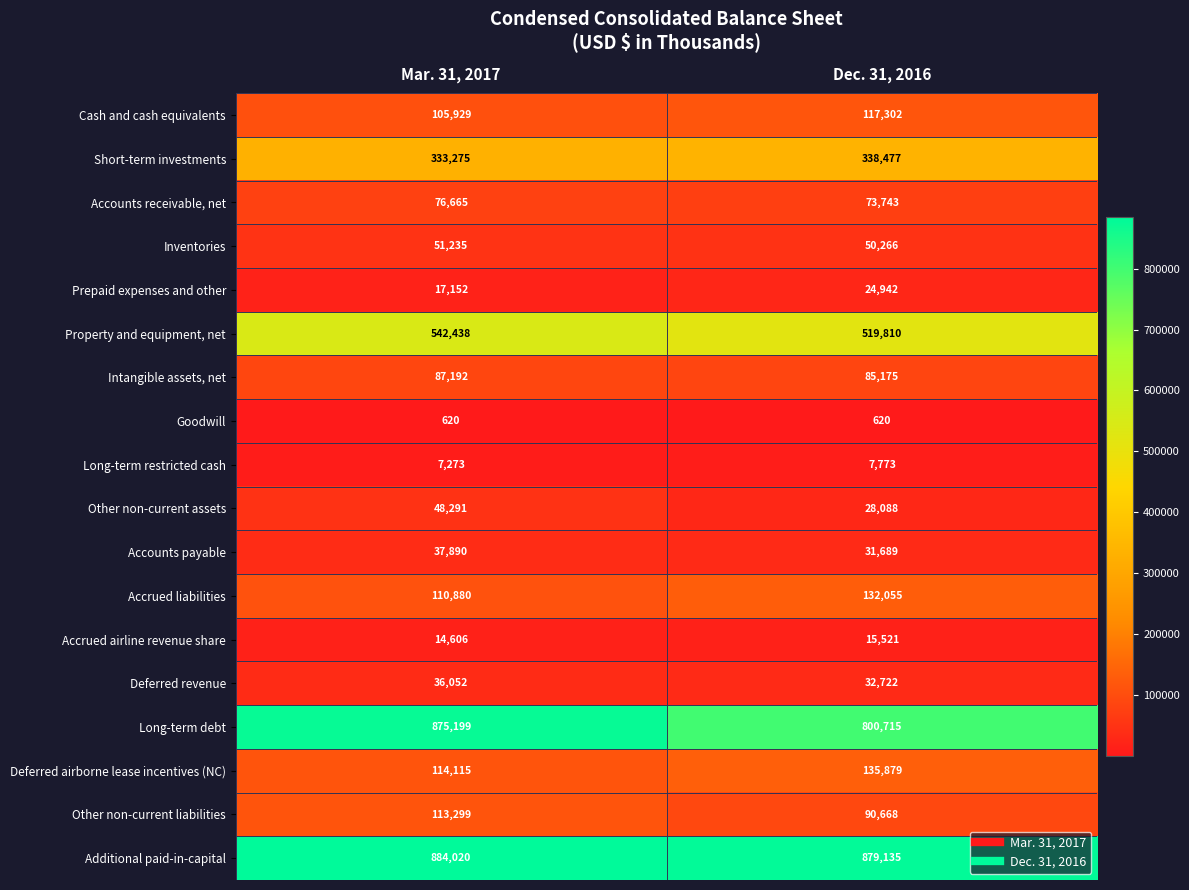

What is the difference between the Inventories values at Mar. 31, 2017 and Dec. 31, 2016?

969